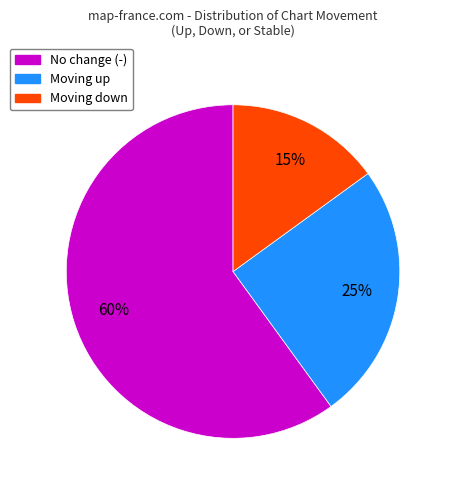

Between Moving down and No change (-), which is larger?

No change (-)